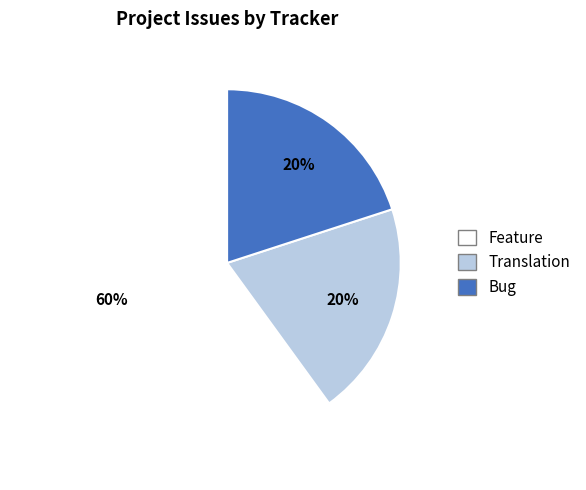

Is there a majority slice in this chart?

Yes